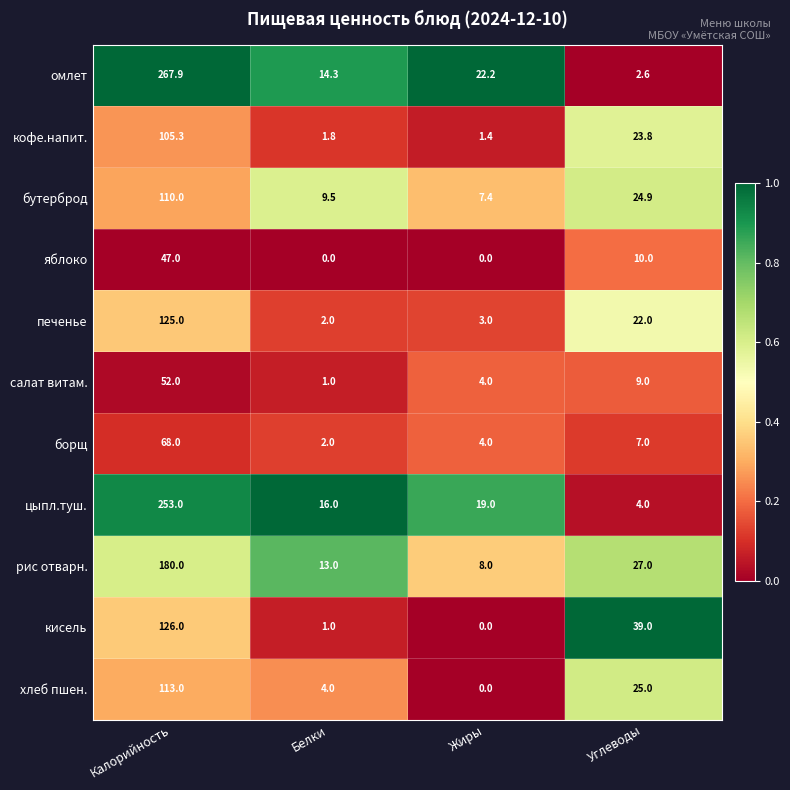

The омлет series shows 14.3 at Белки. True or false?

True